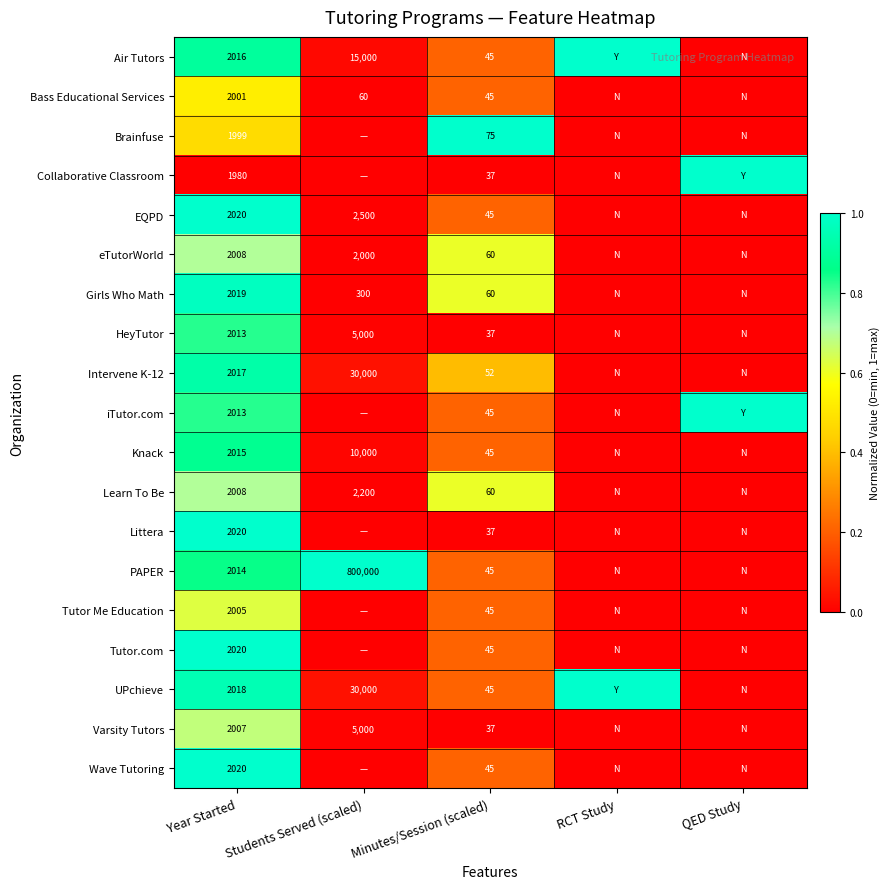

What is the difference between the highest and lowest values at Year Started?

40